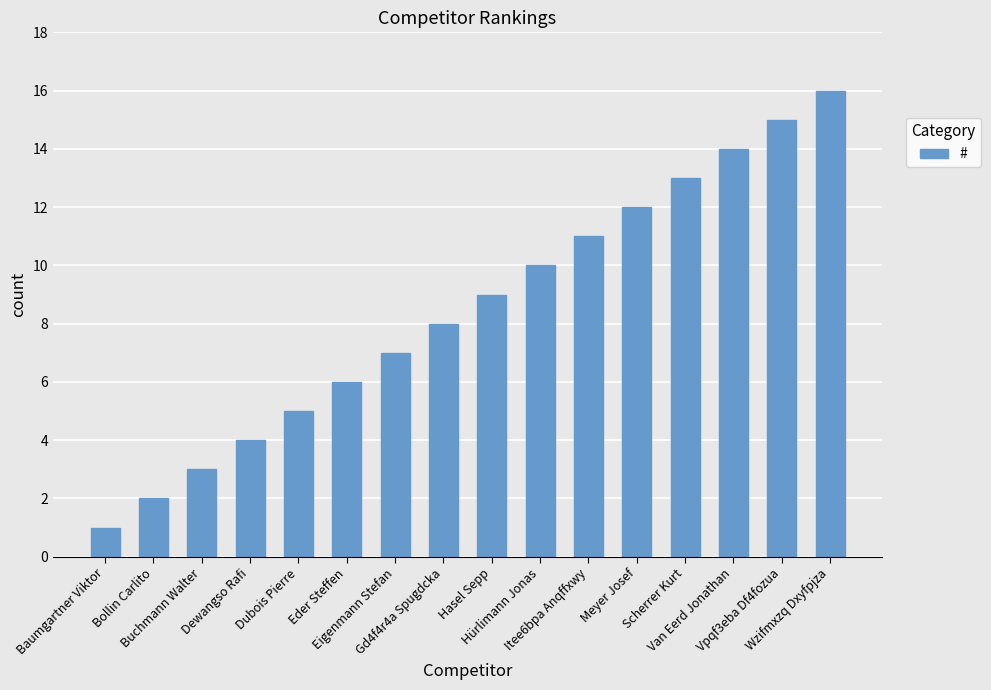

What is the value of the 6th bar from the left?

6